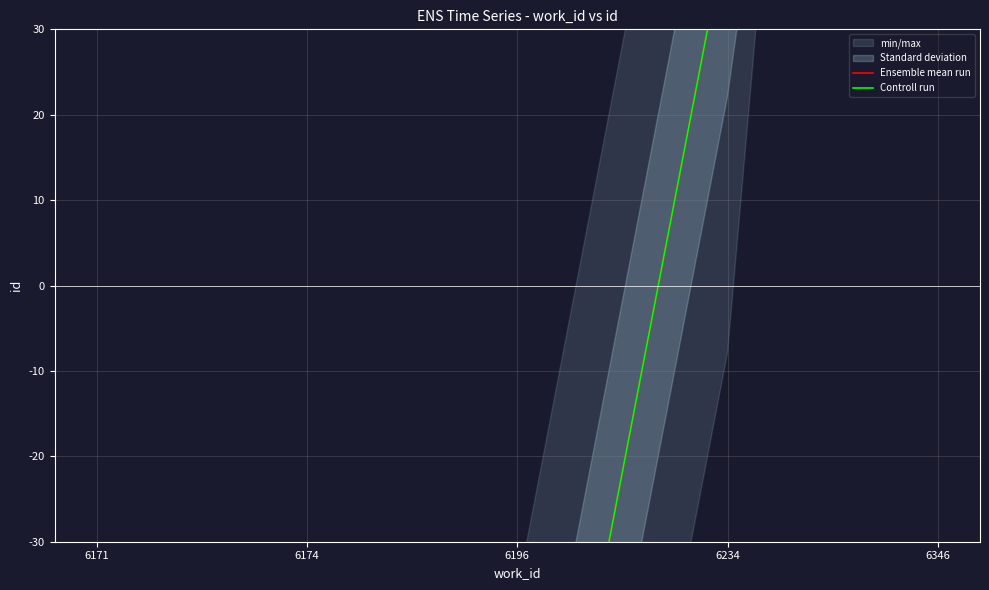

How many values in the Ensemble mean run series exceed -85?

2